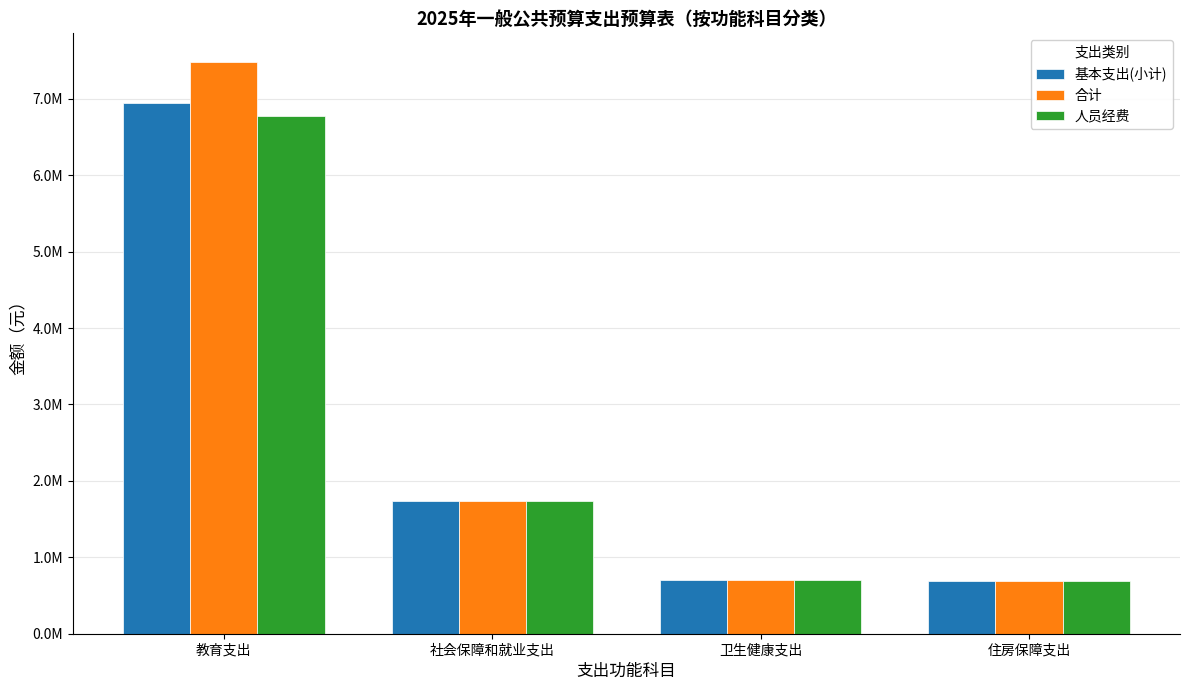

Are the bars horizontal?

No